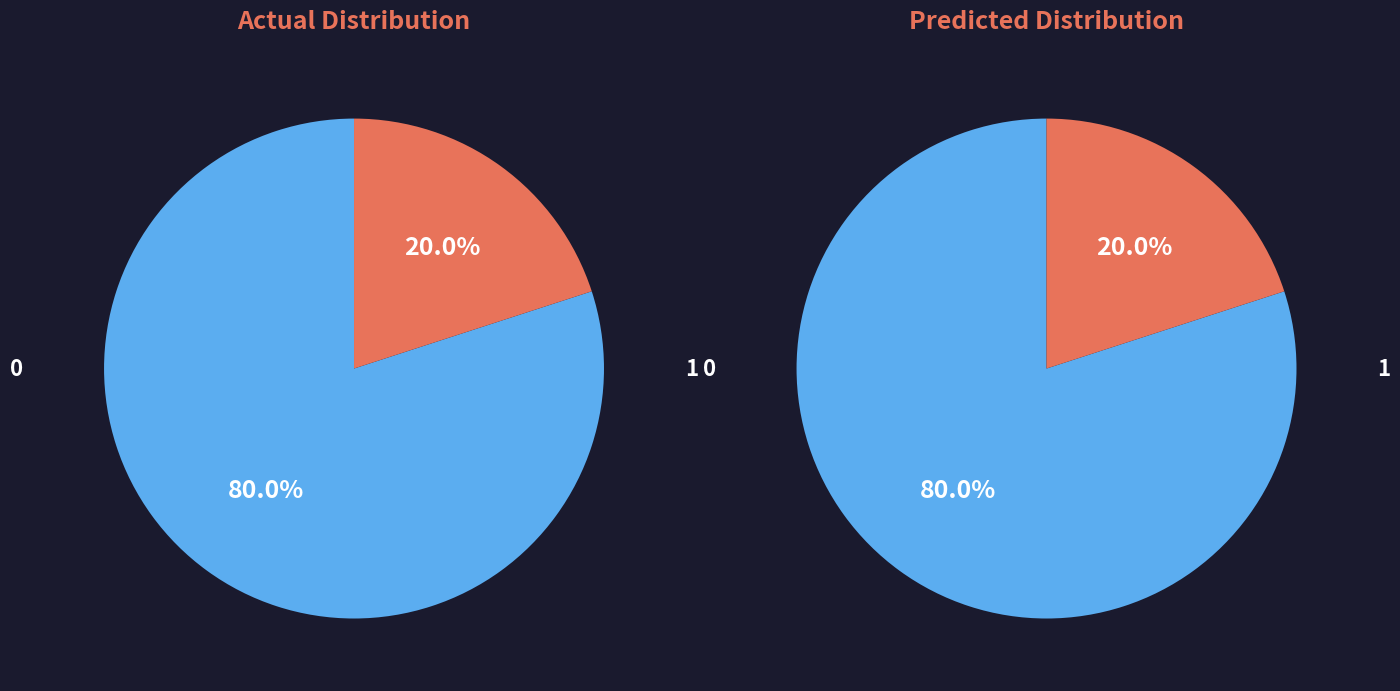

Does 6 represent more than half of the total?

No